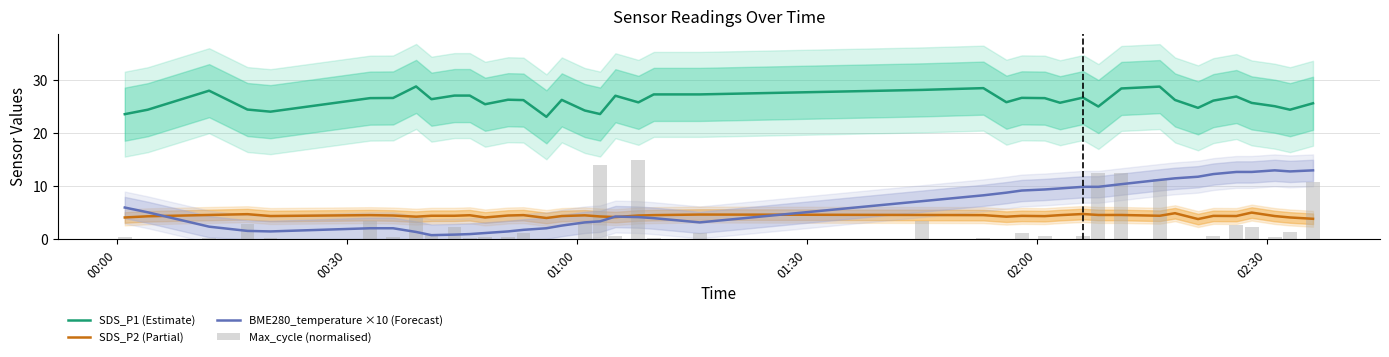

What is the sum of all BME280_temperature ×10 (Forecast) values?

250.1